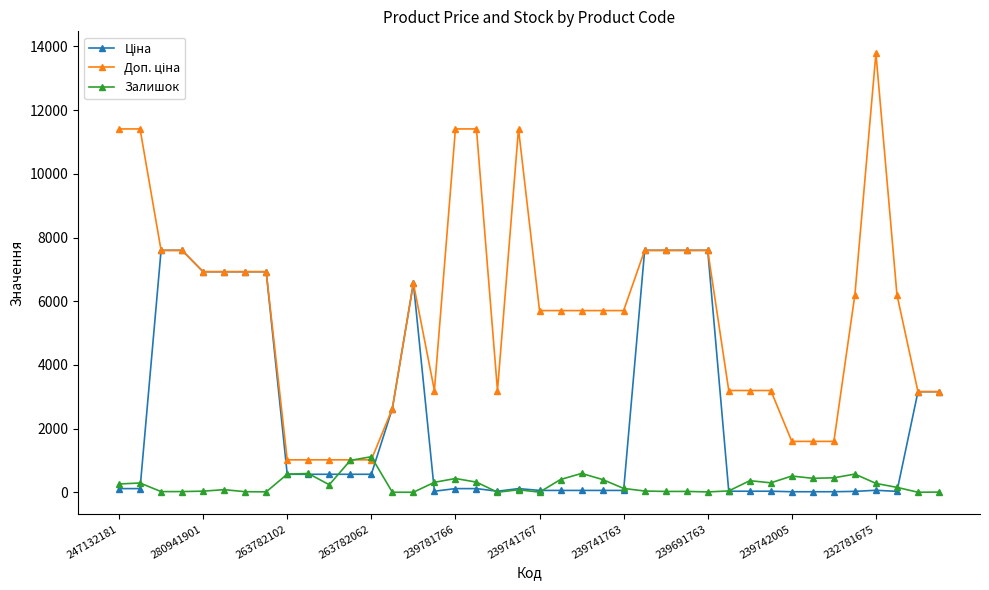

What is the greatest value displayed?

13785.8